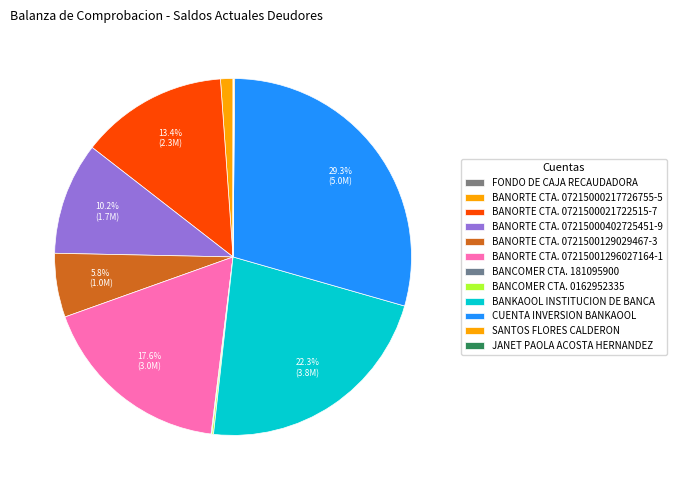

Is there any slice that represents more than half of the pie?

No